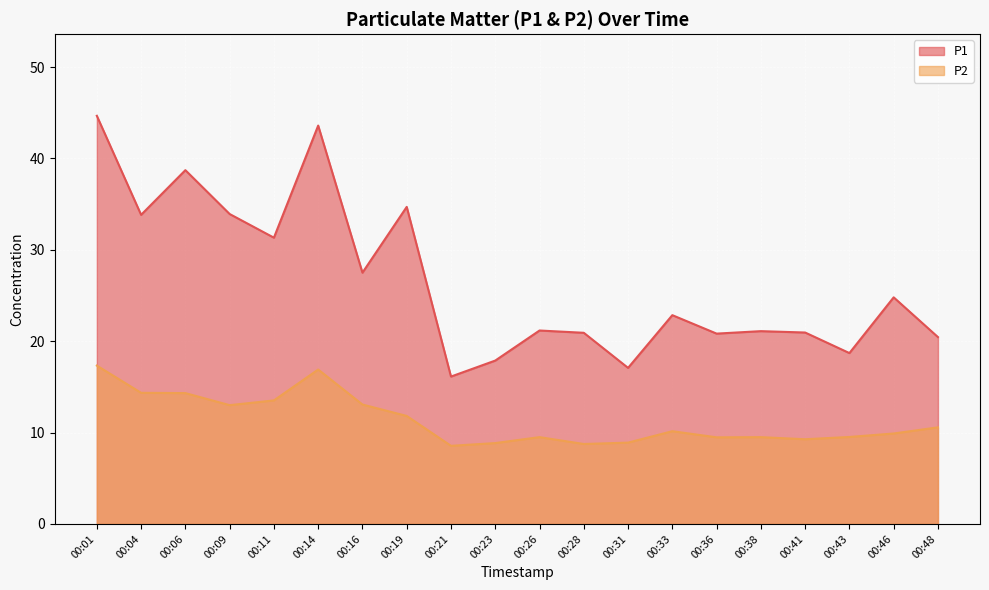

Reading left to right, transcribe all the data shown in this chart.

P1: 44.7	33.8	38.7	33.9	31.3	43.6	27.5	34.7	16.1	17.9	21.2	20.9	17.1	22.9	20.8	21.1	20.9	18.7	24.8	20.4
P2: 17.3	14.3	14.3	13.0	13.5	16.9	13.1	11.8	8.6	8.8	9.5	8.8	8.9	10.2	9.5	9.5	9.3	9.5	9.9	10.6